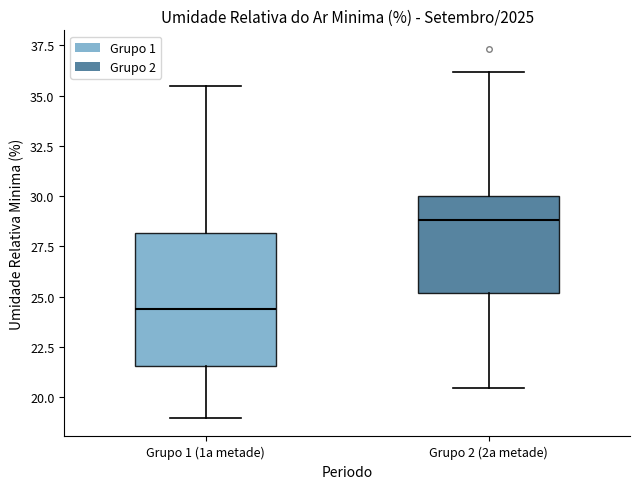

Reading left to right, read every box against the y-axis: the position of its median line, the range the box covers, and the ends of its whiskers. The values are not printed on the chart, so give them approximately, as read against the axis.

Grupo 1 (1a metade): median 24.5, box 21.5 to 28.0, whiskers 19.0 to 35.5
Grupo 2 (2a metade): median 29.0, box 25.0 to 30.0, whiskers 20.5 to 36.0